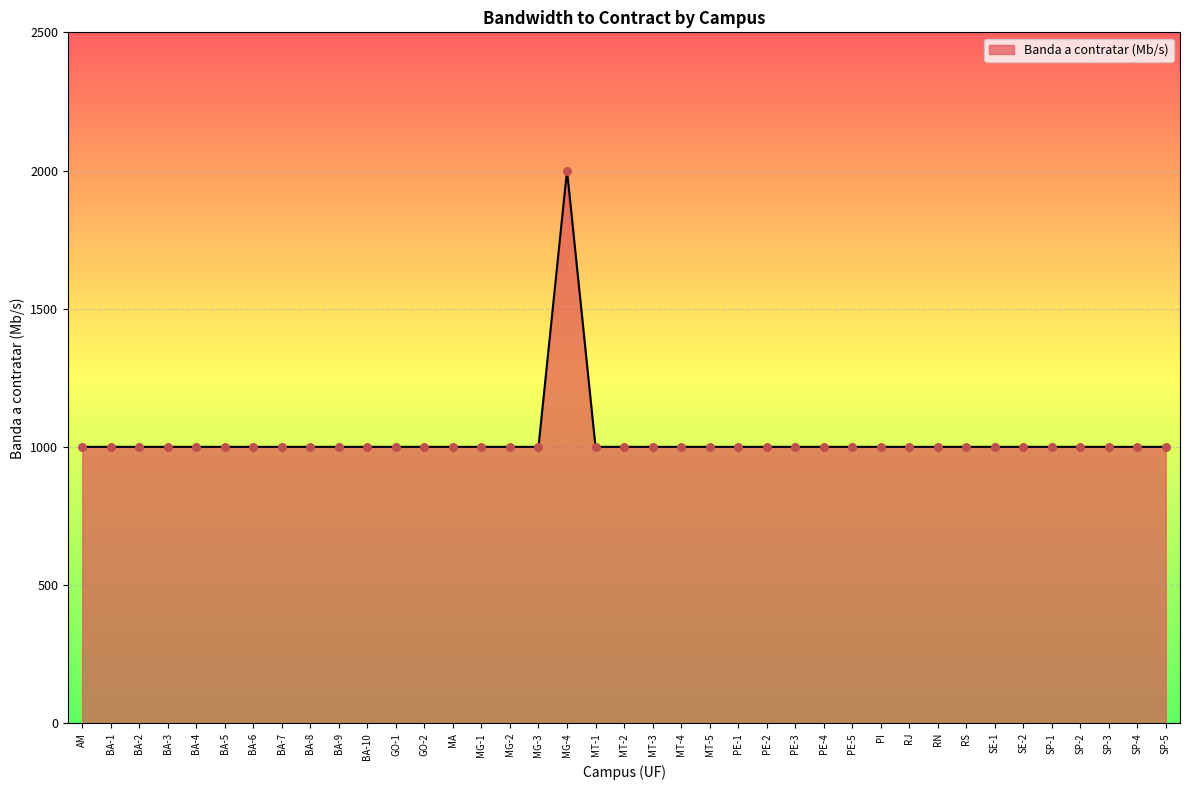

Approximately how many times larger is the value at SE-1 compared to MT-4?

1.0